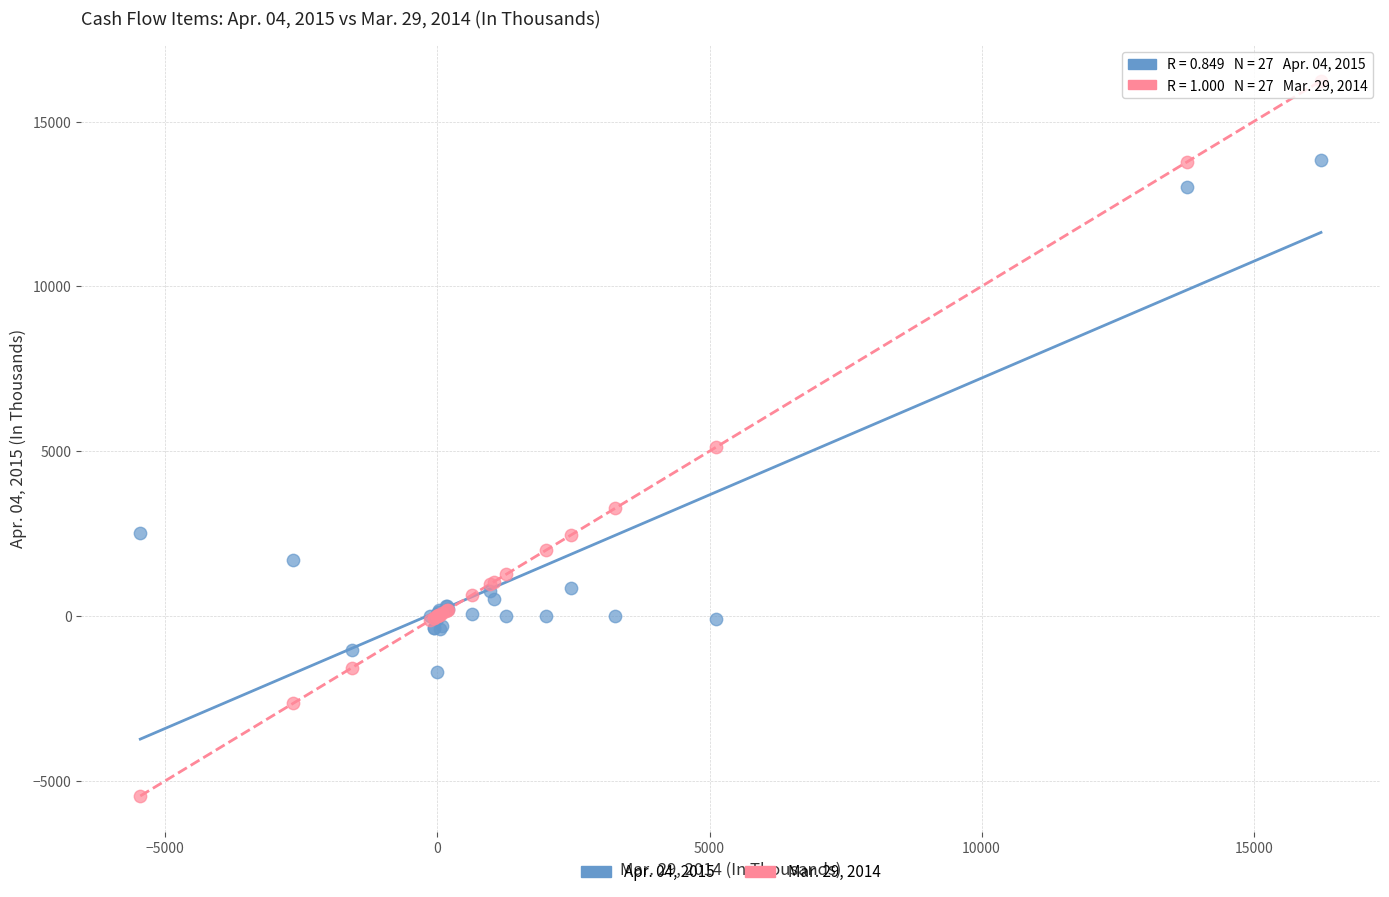

Which series reaches the maximum Y coordinate?

Mar. 29, 2014